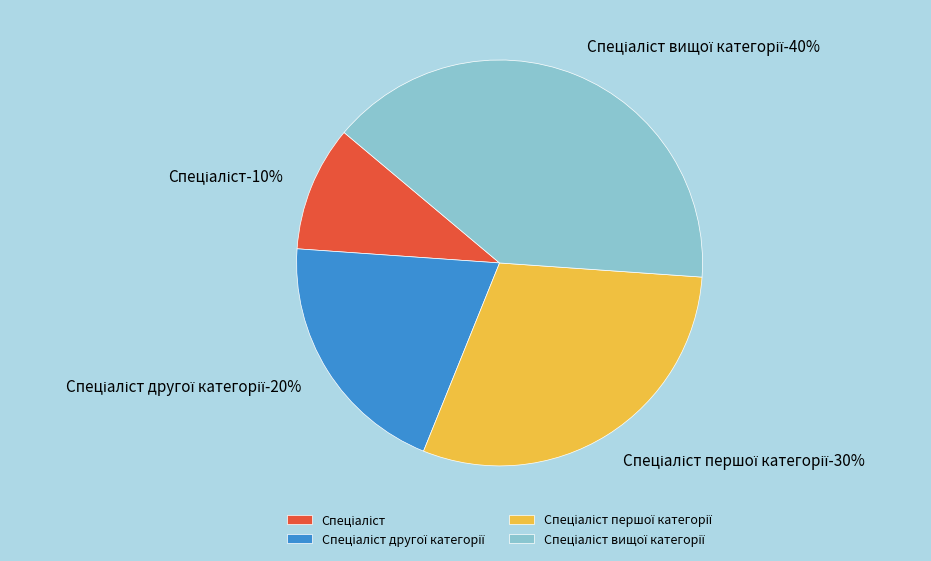

Is it true that Спеціаліст is 10% of the pie?

True